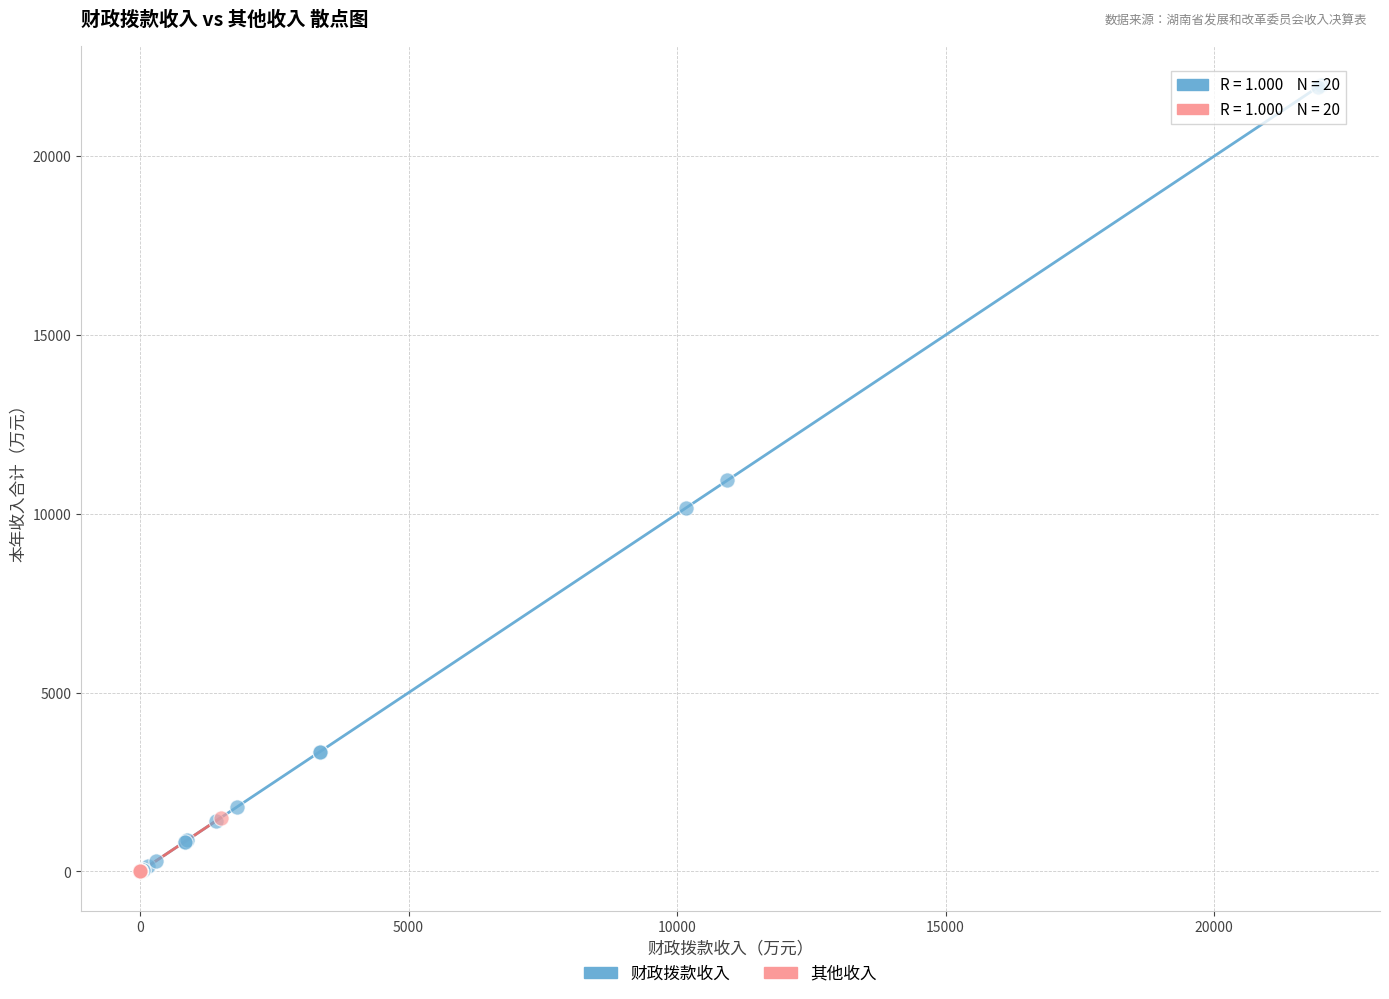

What are all the series names shown in the legend?

财政拨款收入, 其他收入